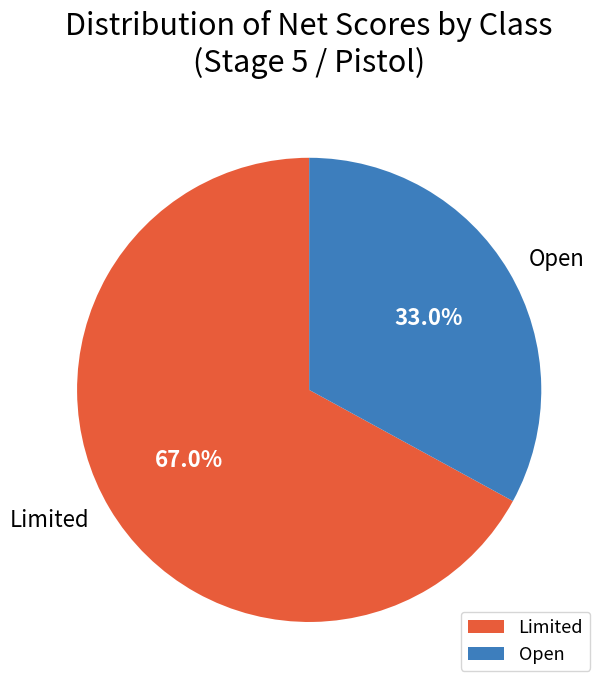

Count the number of slices in the pie.

2